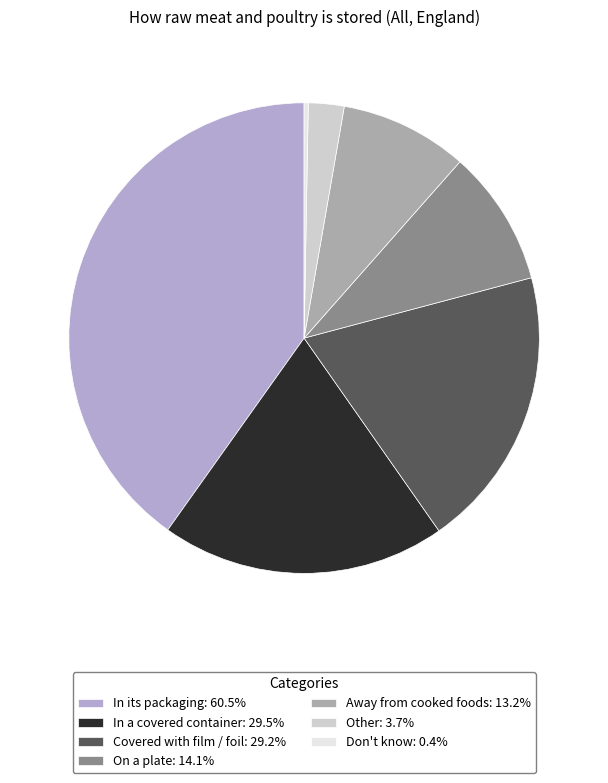

How many slices are in this pie chart?

7